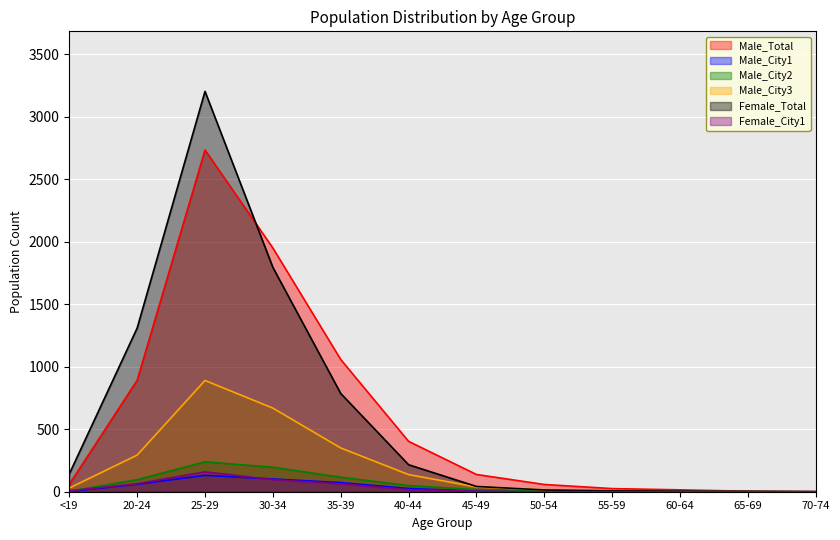

Is the value of Male_City3 at 30-34 greater than the value of Female_City1 at 40-44?

Yes